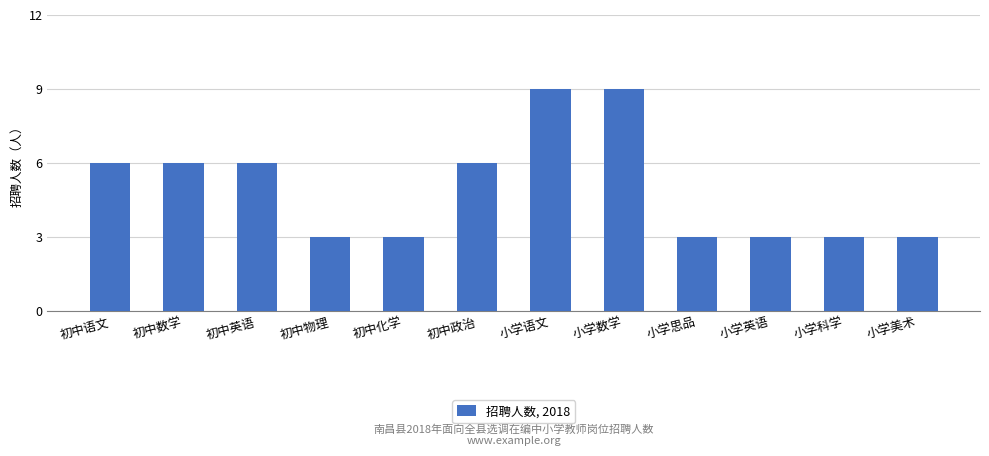

What is the approximate value at 小学数学?

9